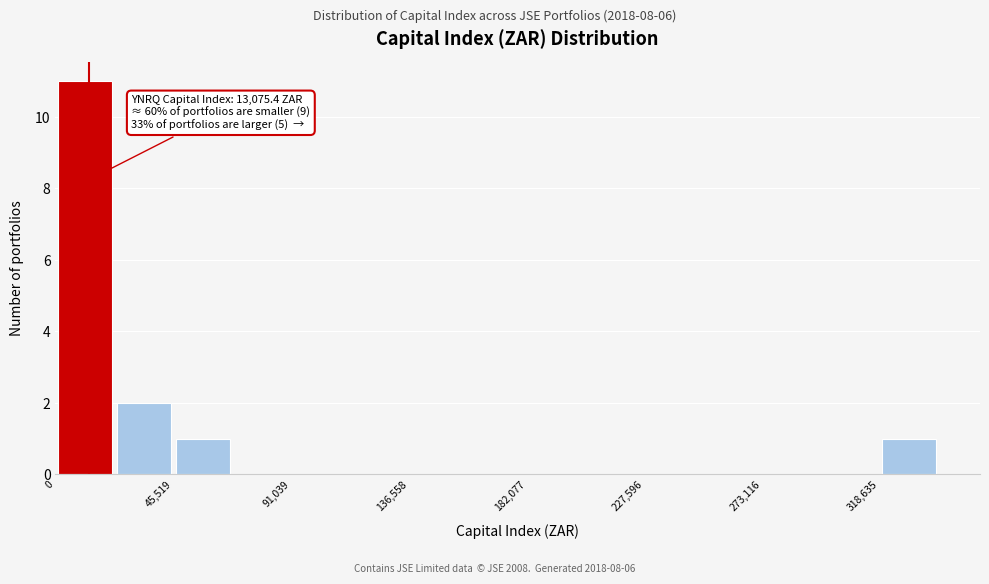

Which range on the x-axis has the tallest bar?

0 to 25000